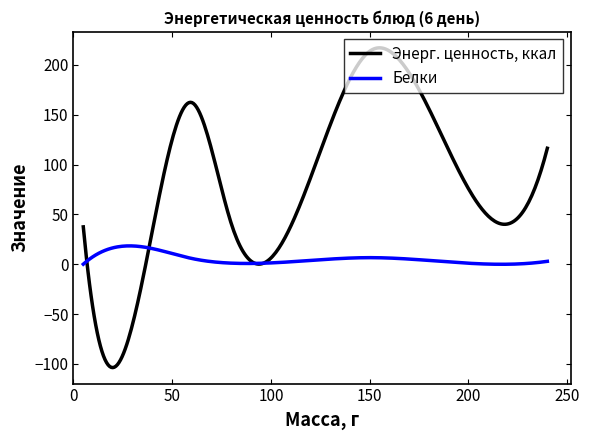

Which series has the largest total across all categories?

Энерг. ценность, ккал